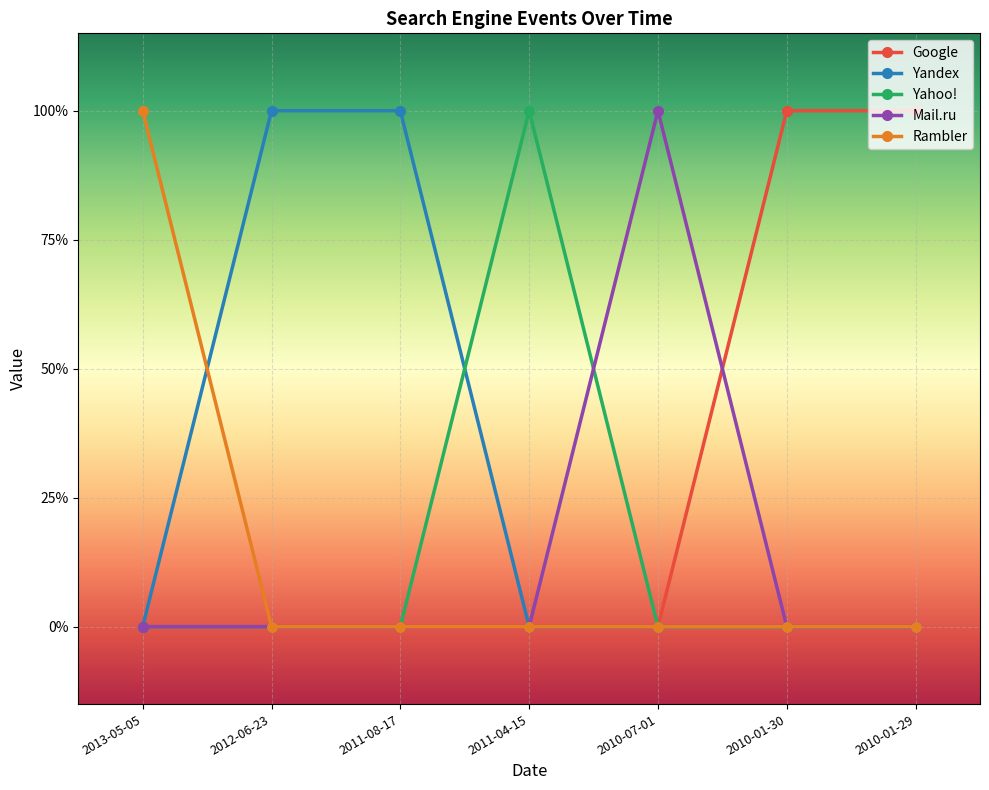

What are all the series names shown in the legend?

Google, Yandex, Yahoo!, Mail.ru, Rambler